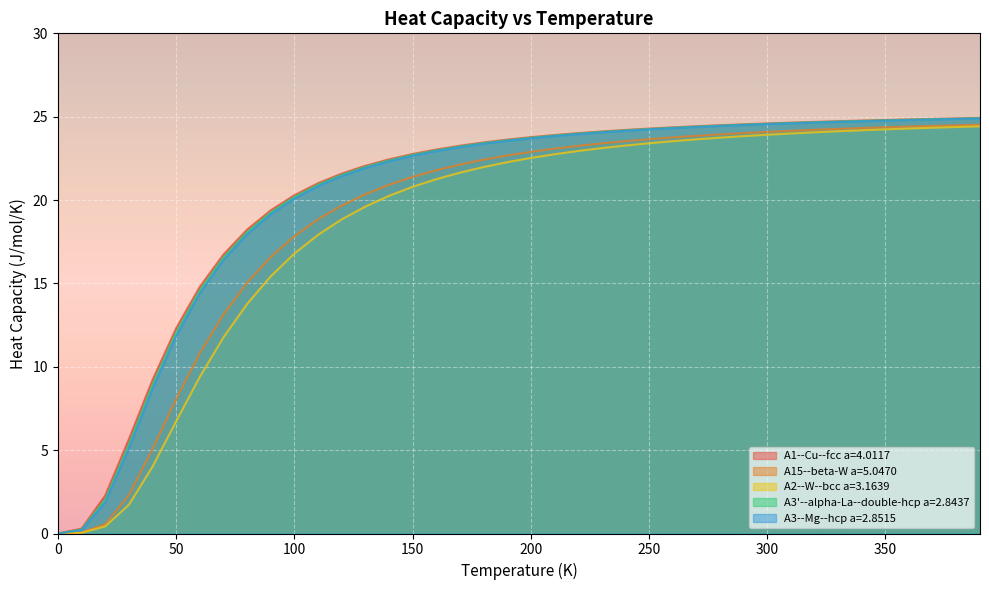

What is the value of the A2--W--bcc a=3.1639 point at the 37th from the left?

24.3